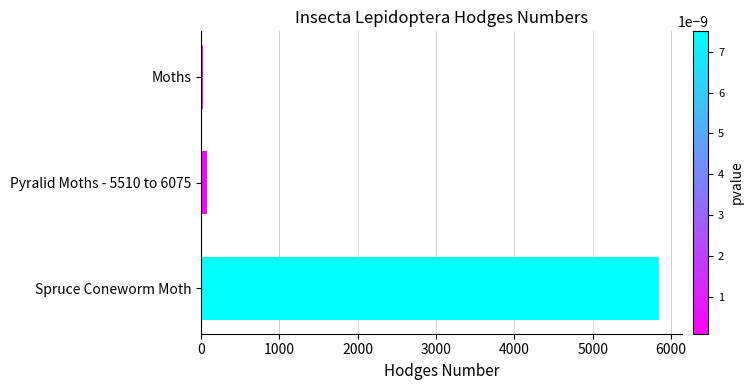

What is the difference between the maximum and second lowest values?

5762.9